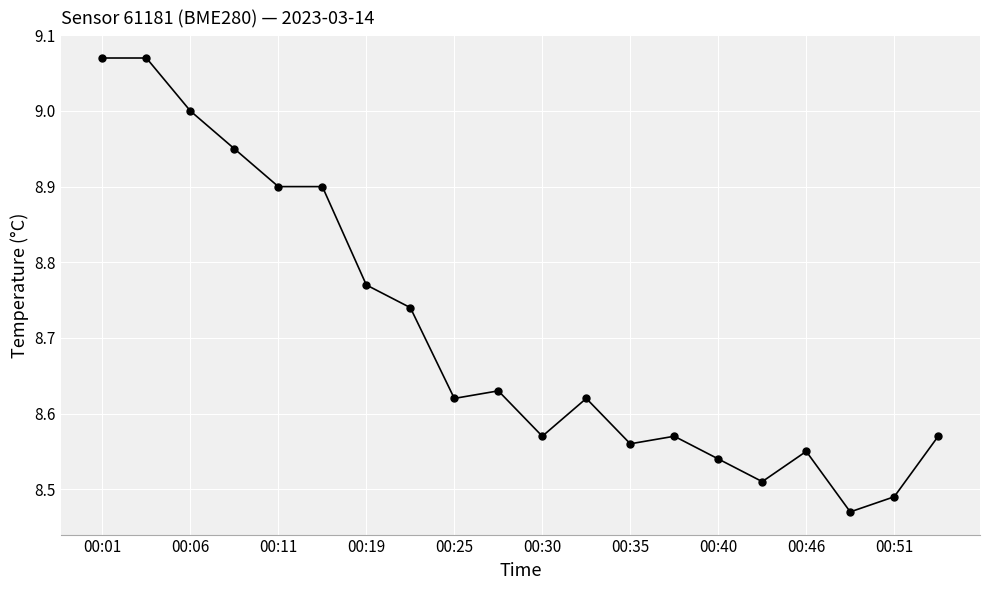

What is the sum of all values?

174.1